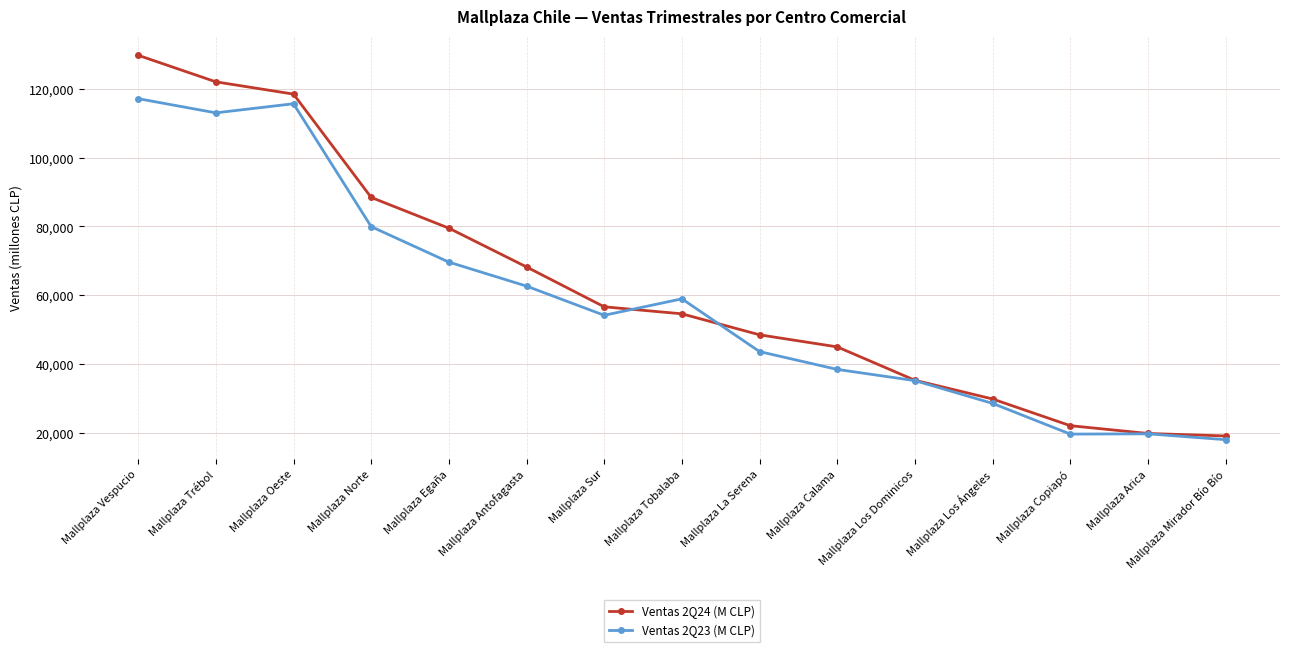

Is the value of Ventas 2Q23 (M CLP) at Mallplaza Tobalaba greater than the value of Ventas 2Q24 (M CLP) at Mallplaza Los Ángeles?

Yes